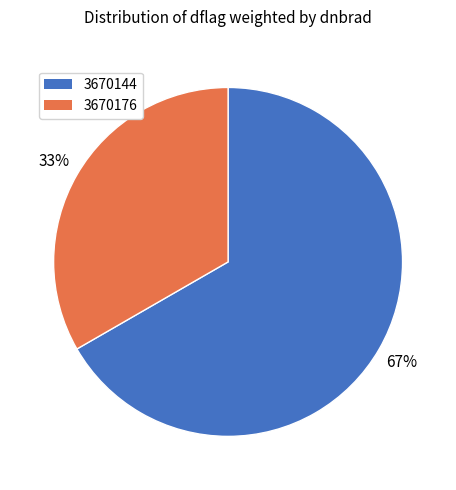

Rank the categories by value from highest to lowest.

3670144, 3670176